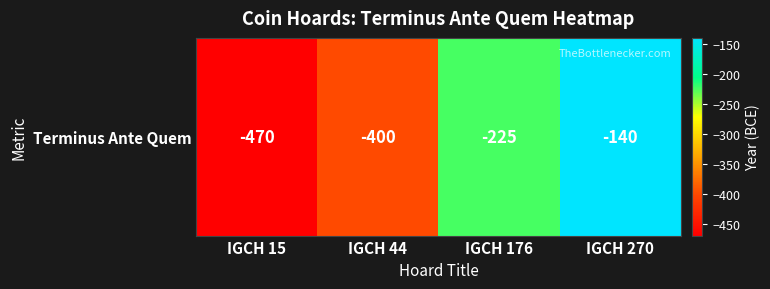

How many values are between -400 and -140?

3